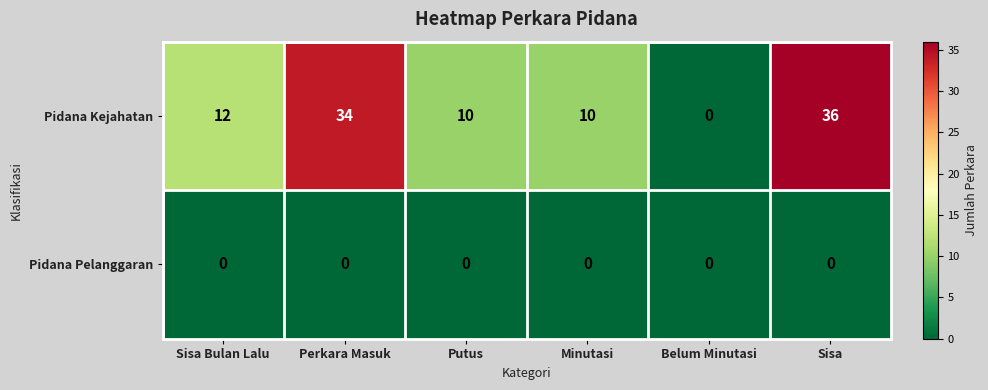

Which series has the largest range (max minus min)?

Pidana Kejahatan